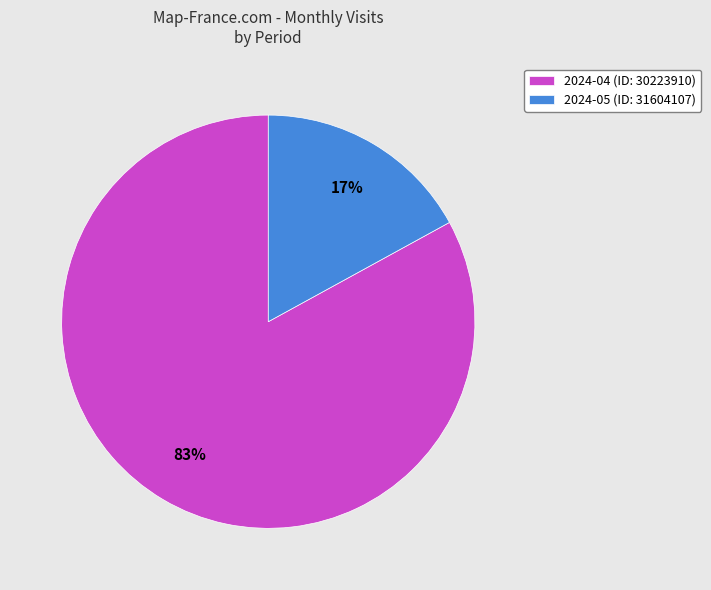

Which has a higher value, 2024-04 (ID: 30223910) or 2024-05 (ID: 31604107)?

2024-04 (ID: 30223910)